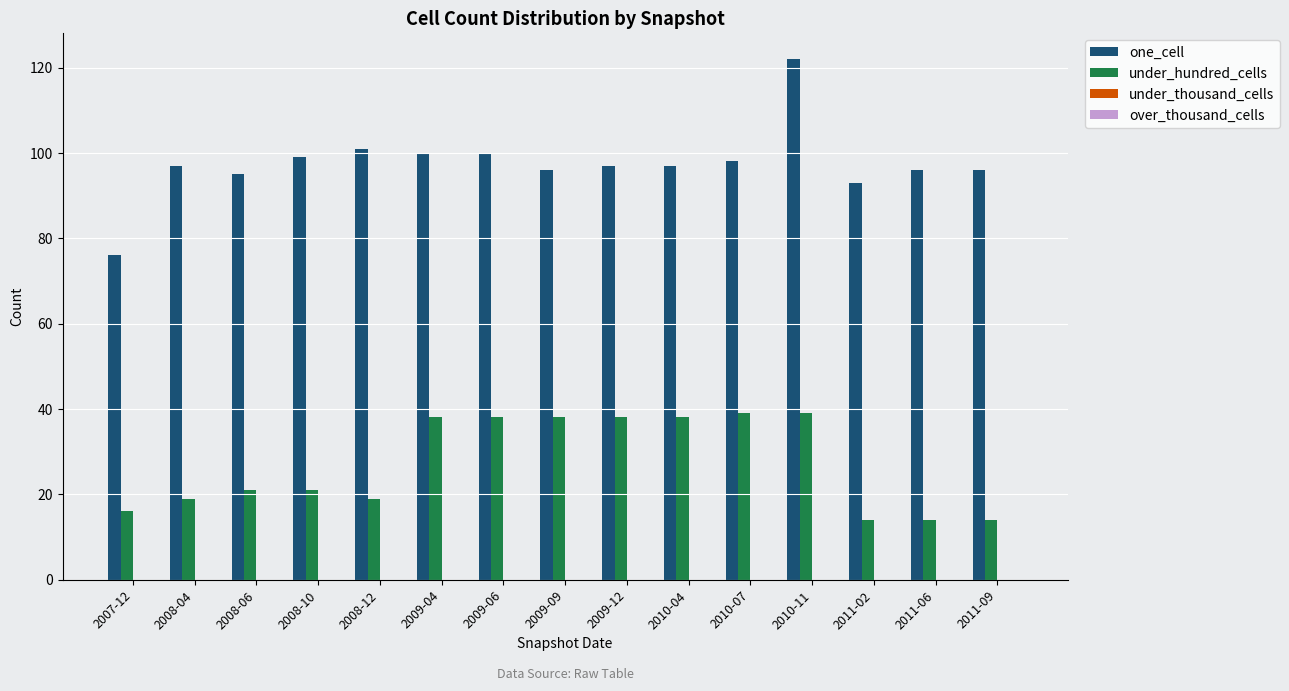

True or false: under_hundred_cells has a value of 38 at 2009-09.

True